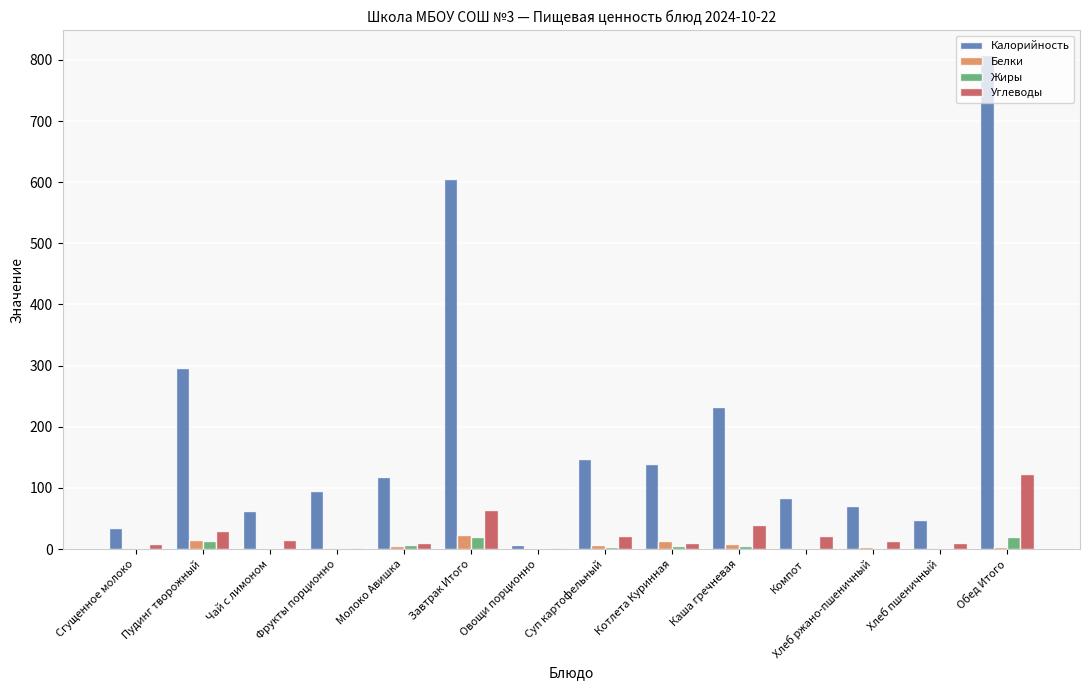

Which series changed the most between Завтрак Итого and Компот?

Калорийность